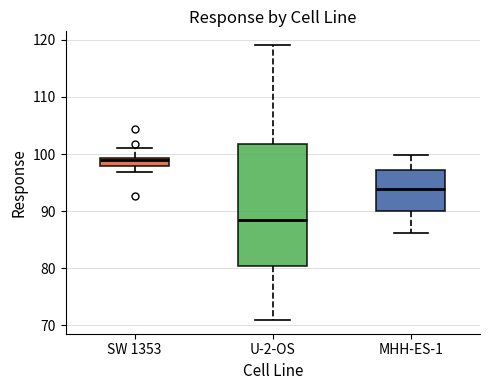

Where is the upper edge of the box for U-2-OS on the y-axis? The values are not printed on the chart, so give them approximately, as read against the axis.

102